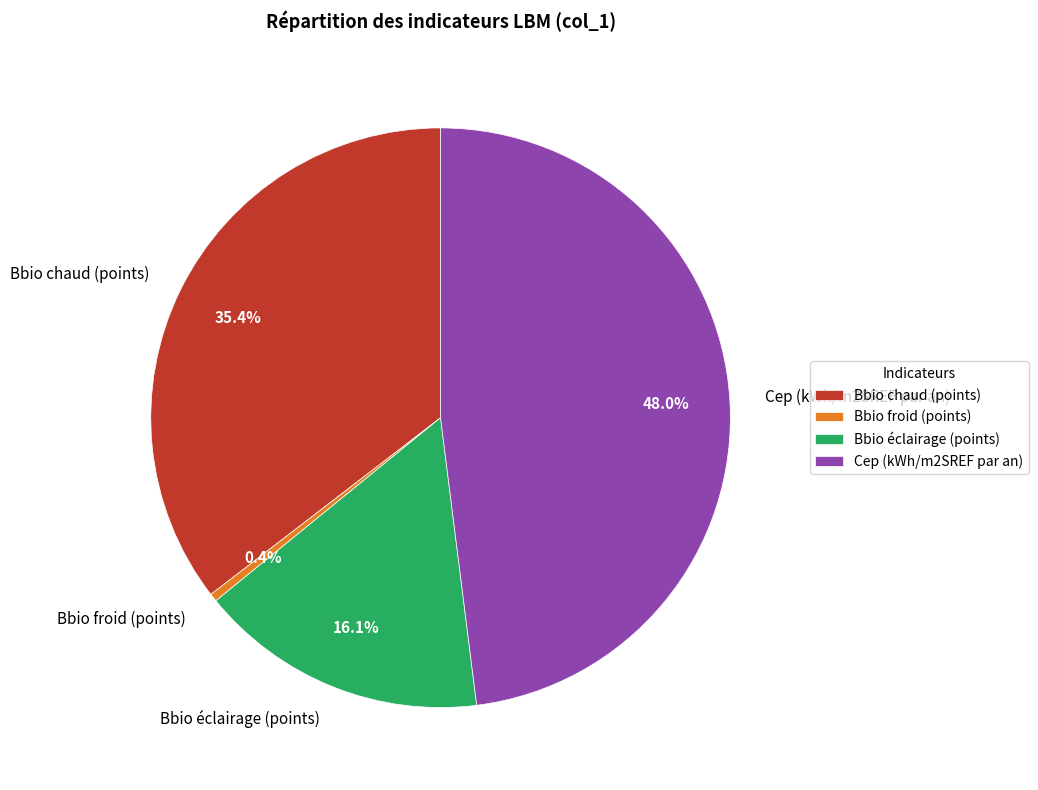

Count the number of slices in the pie.

4